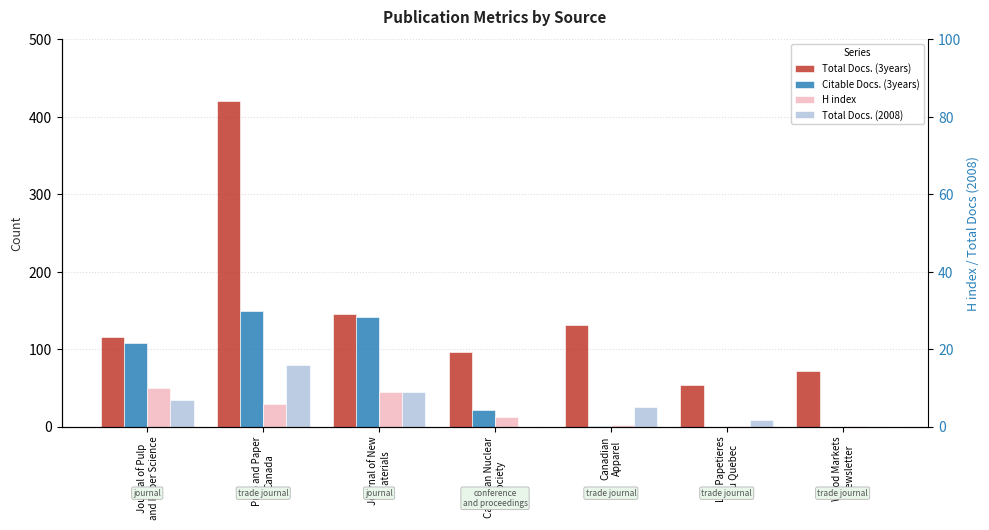

What is the difference between the Citable Docs. (3years) values at Les Papetieres
du Quebec and Journal of Pulp
and Paper Science?

108